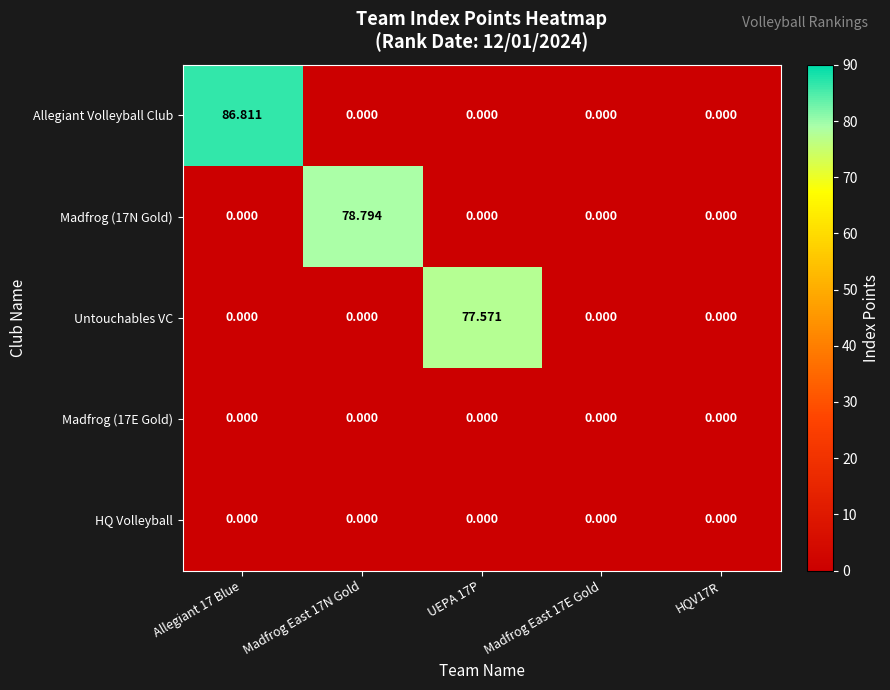

Which series has the largest range (max minus min)?

Allegiant Volleyball Club